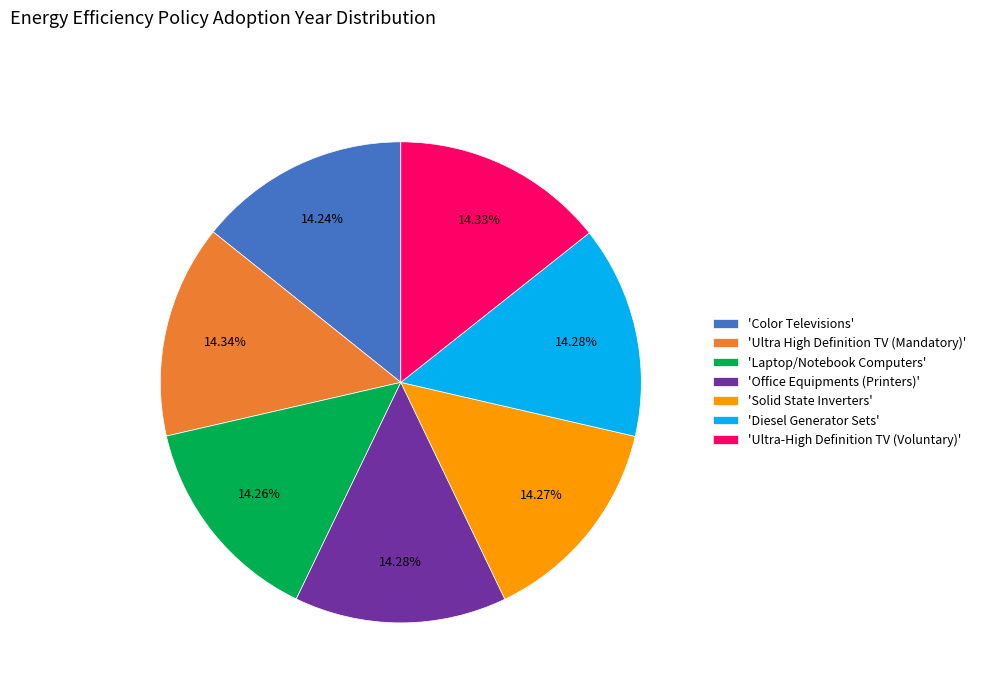

Is there any slice that represents more than half of the pie?

No